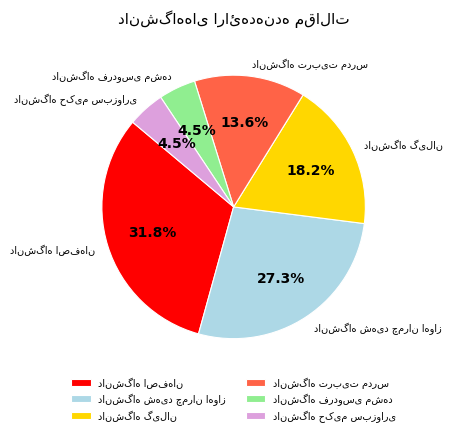

Is there a majority slice in this chart?

No